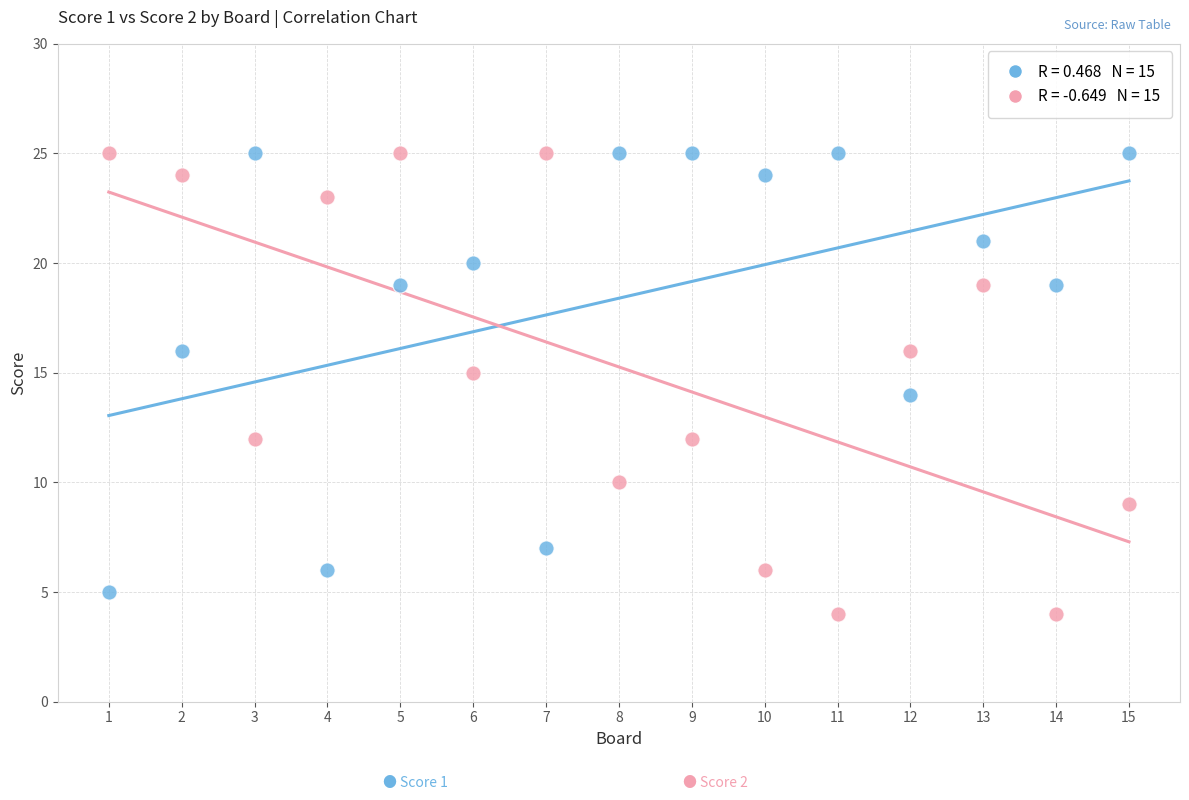

Across all data points, what is the range of X values (max minus min)?

14